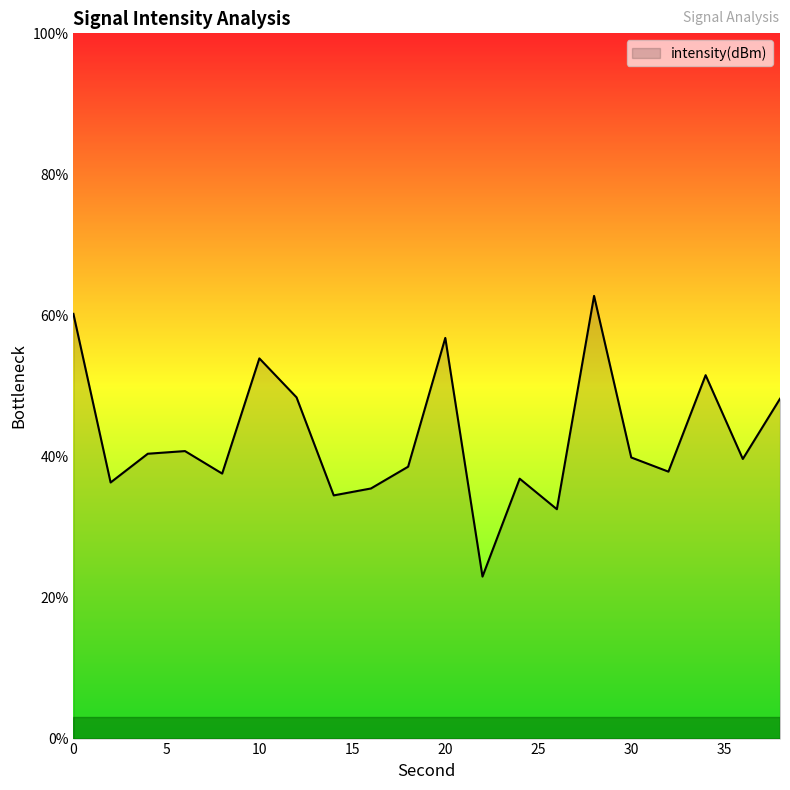

What is the difference between the maximum and minimum values?

39.8